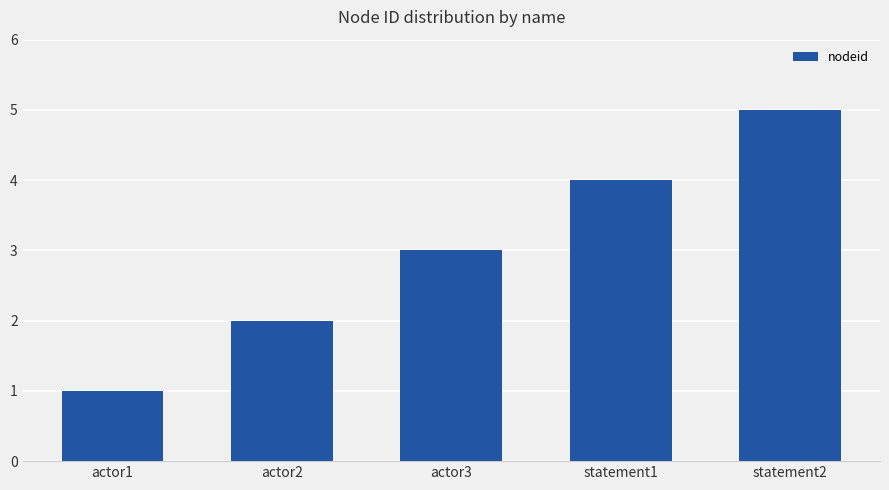

Is it true that the value at actor2 is 2?

True